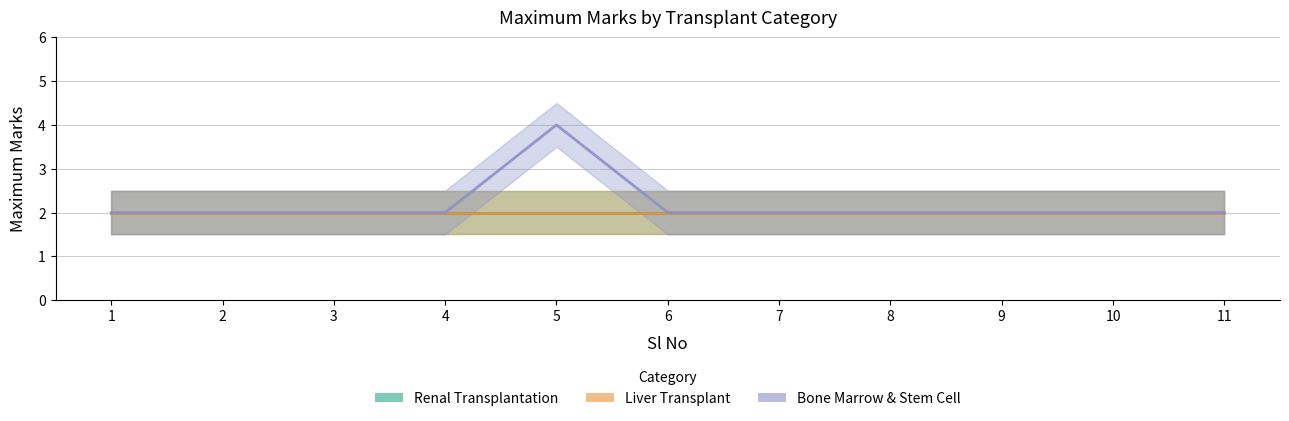

Between 6 and 11, which series saw the biggest shift?

Renal Transplantation